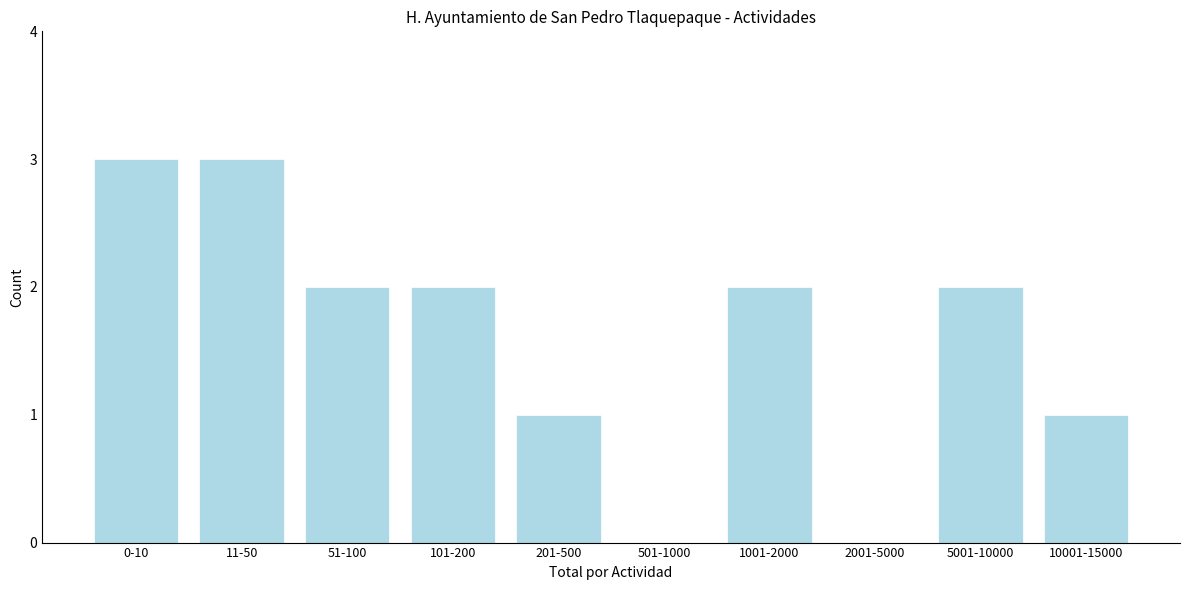

Reading left to right, extract all data points from this chart.

0-10=3	11-50=3	51-100=2	101-200=2	201-500=1	501-1000=0	1001-2000=2	2001-5000=0	5001-10000=2	10001-15000=1